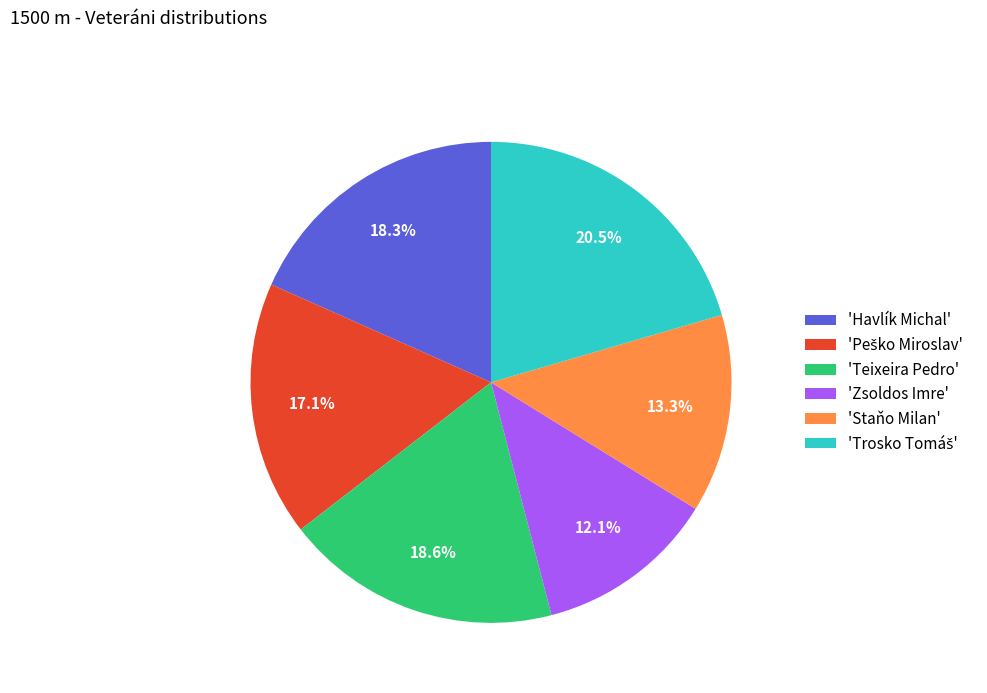

To the nearest percent, what is the difference between the largest and smallest slice percentages?

8%